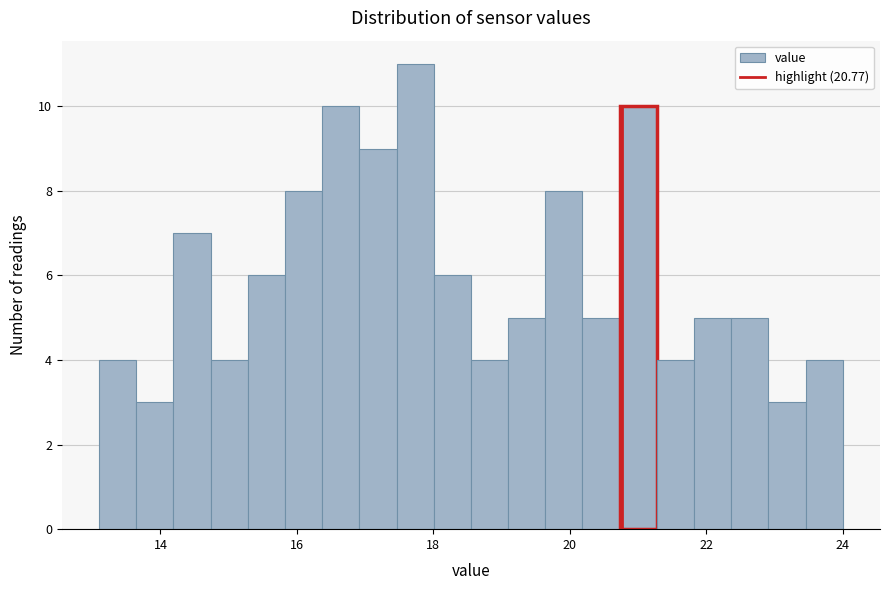

Read against the x-axis, roughly where is the centre of the tallest bar?

17.8